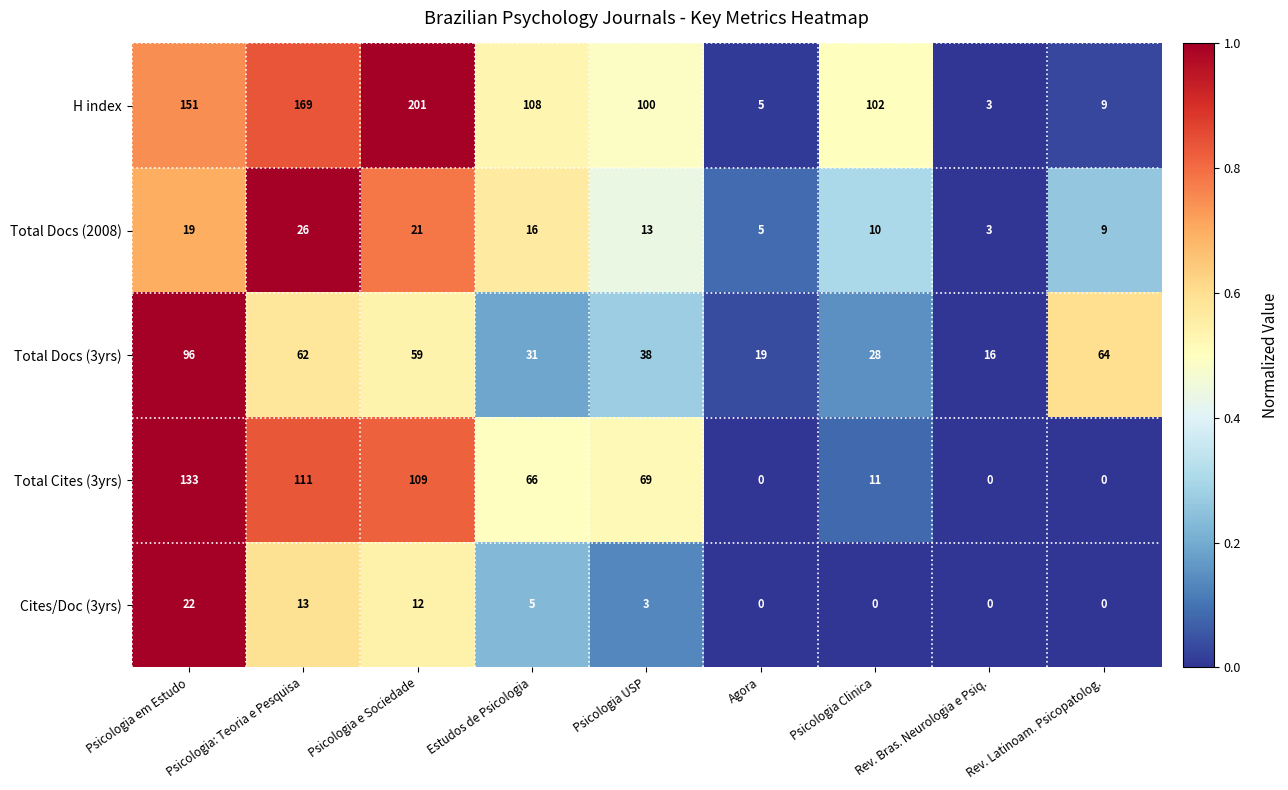

The H index series shows 5 at Rev. Bras. Neurologia e Psiq.. True or false?

False